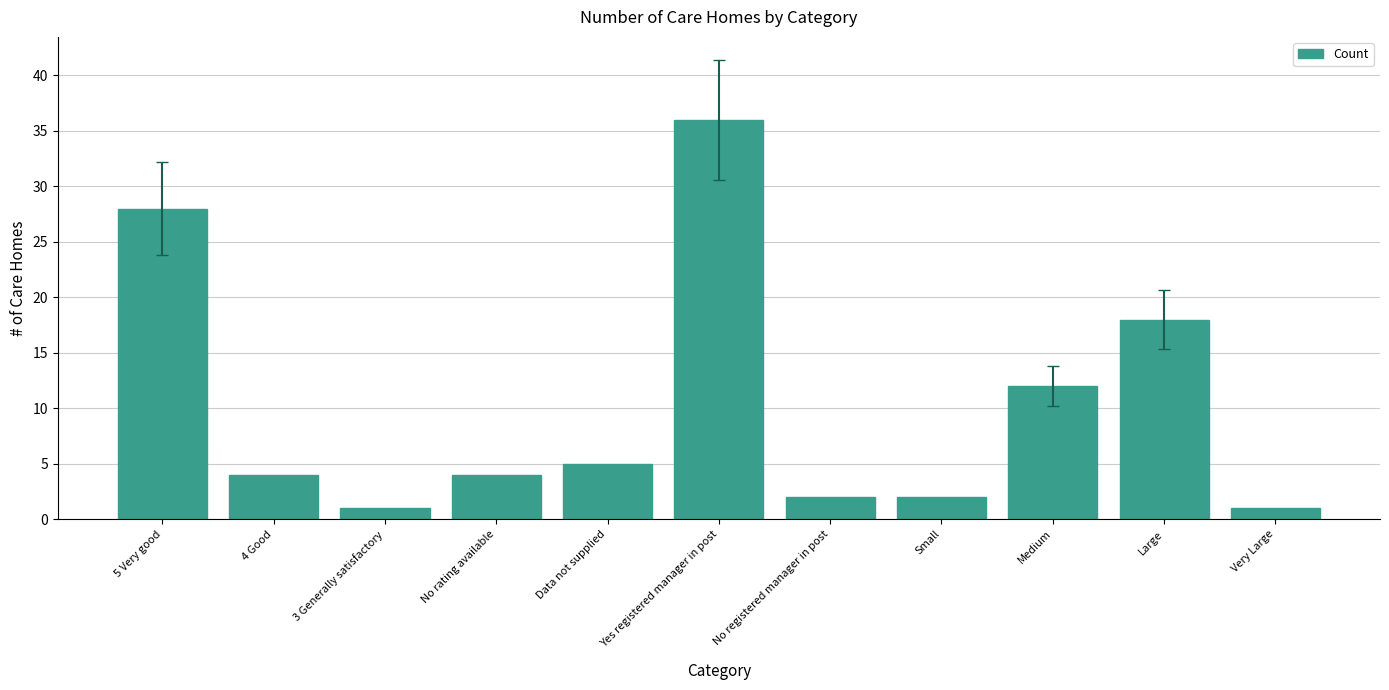

The chart shows a value of 18 at Large. True or false?

True